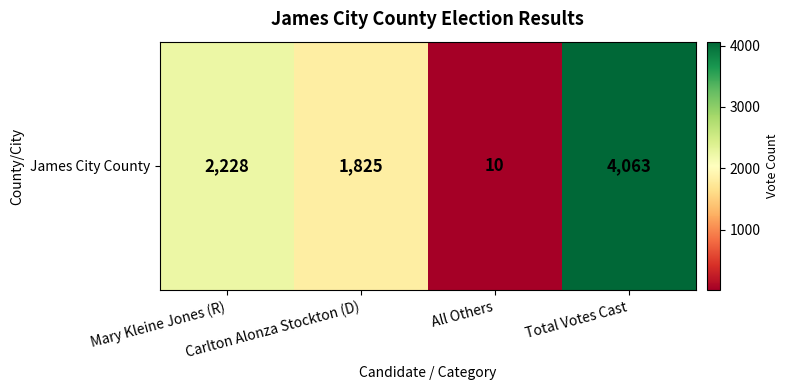

At which label does the data first exceed 2228?

Total Votes Cast